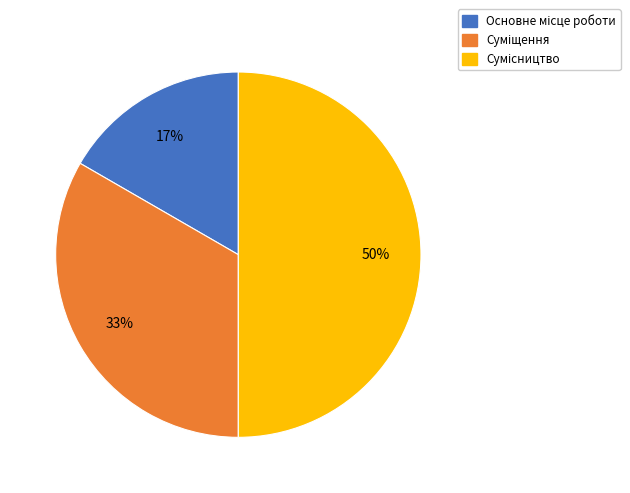

To the nearest percent, what is the average slice percentage?

33%